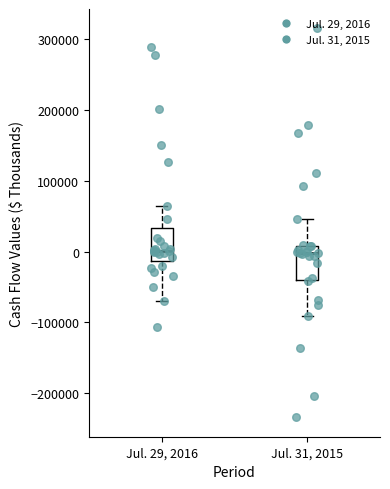

Reading left to right, transcribe this box plot: for each box, give where its median line is, the range the box spans, and where its two whiskers end, as read against the y-axis. The values are not printed on the chart, so give them approximately, as read against the axis.

Jul. 29, 2016: median 0, box -10000 to 30000, whiskers -70000 to 60000
Jul. 31, 2015: median 0, box -40000 to 10000, whiskers -90000 to 50000